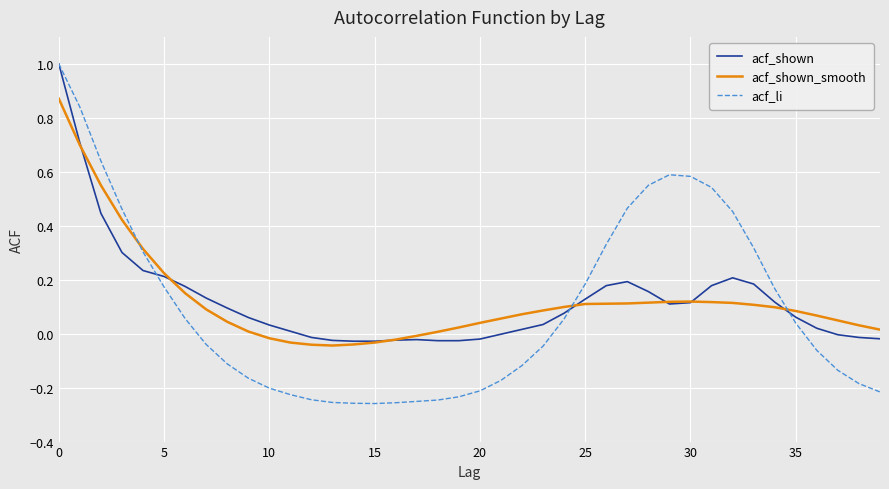

What is the maximum value shown in the chart?

1.0